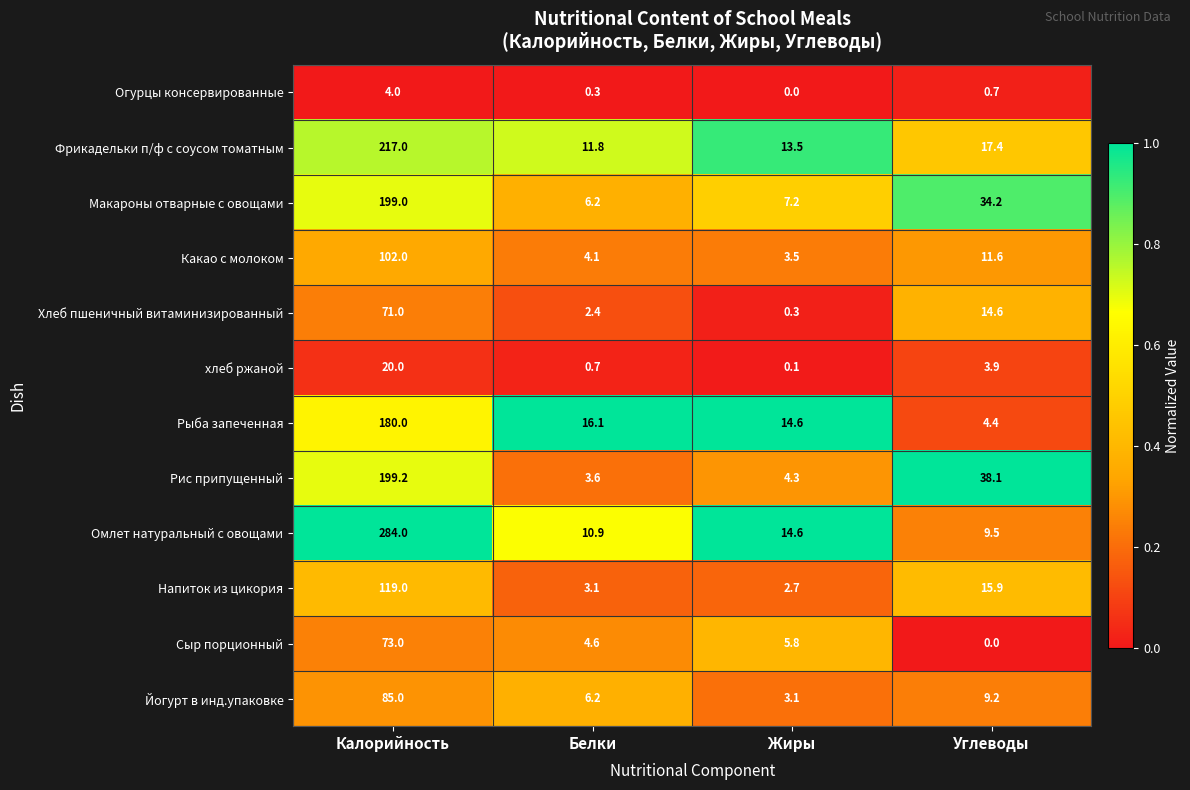

What is the sum of the хлеб ржаной values at Жиры and Белки?

0.8